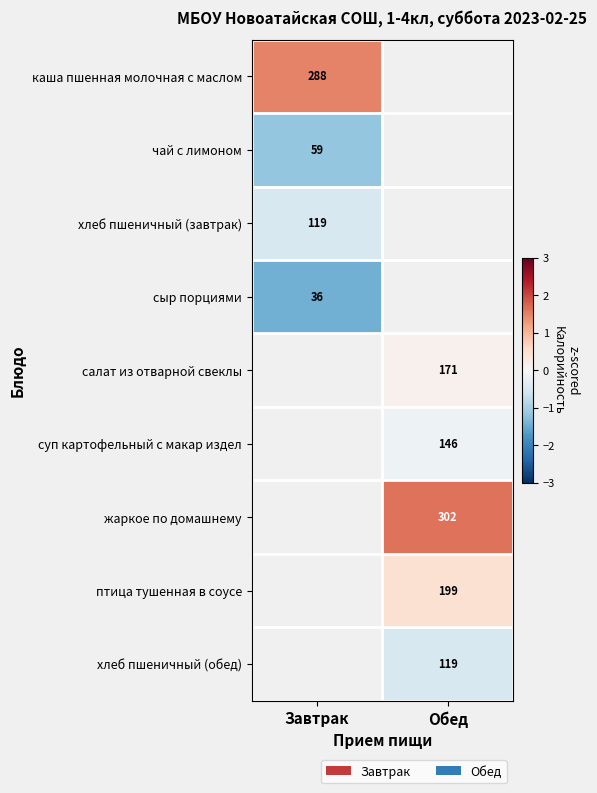

How many data points in суп картофельный с макар издел are less than 0?

1